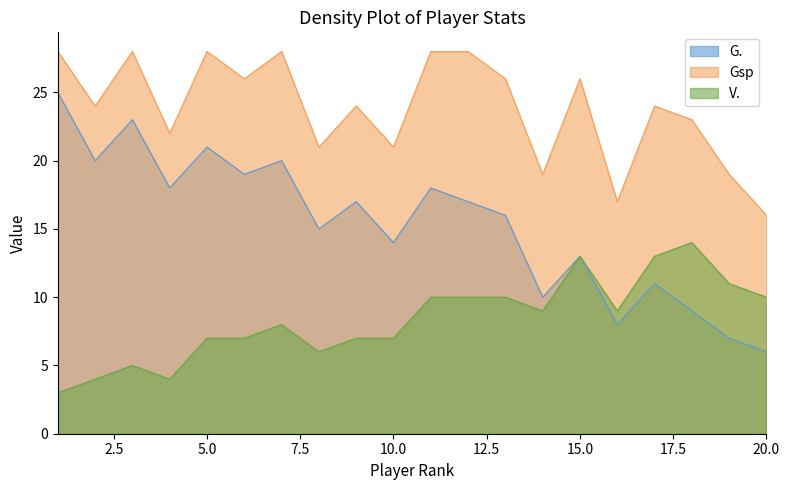

Rank the categories by V. value from highest to lowest.

18, 15, 17, 19, 11, 12, 13, 20, 14, 16, 7, 5, 6, 9, 10, 8, 3, 2, 4, 1